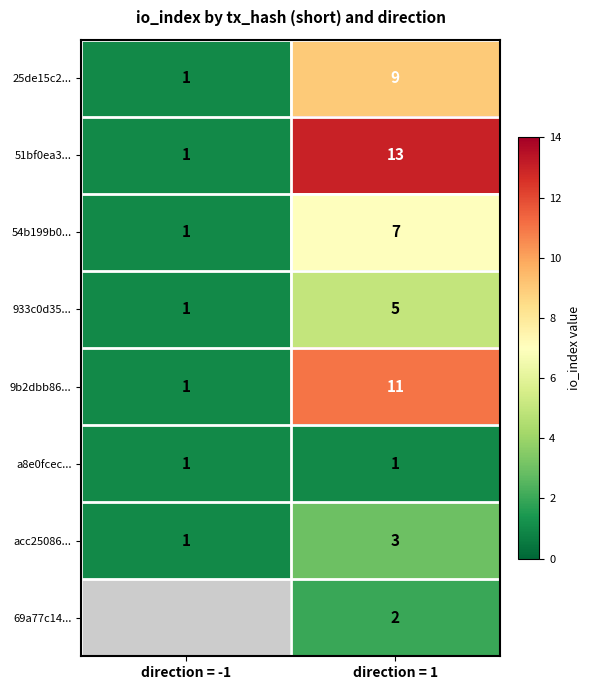

Count the number of data series in this chart.

8